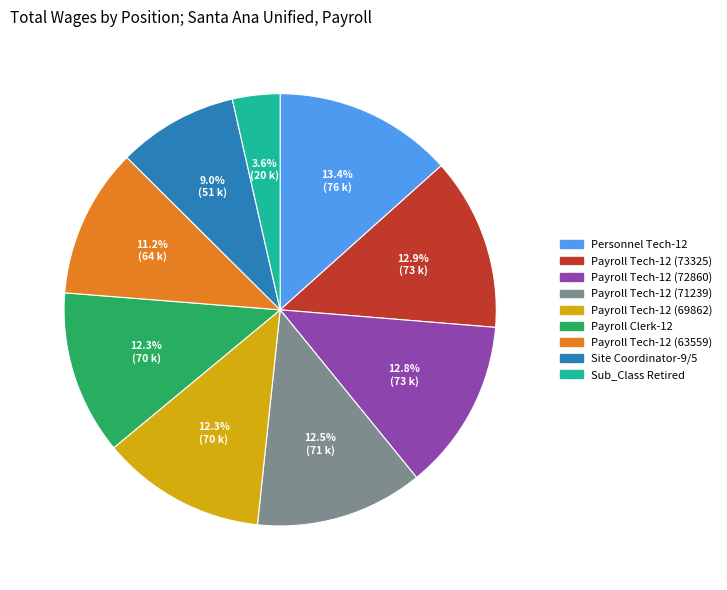

Does Payroll Tech-12 (69862) account for over 50% of the chart?

No